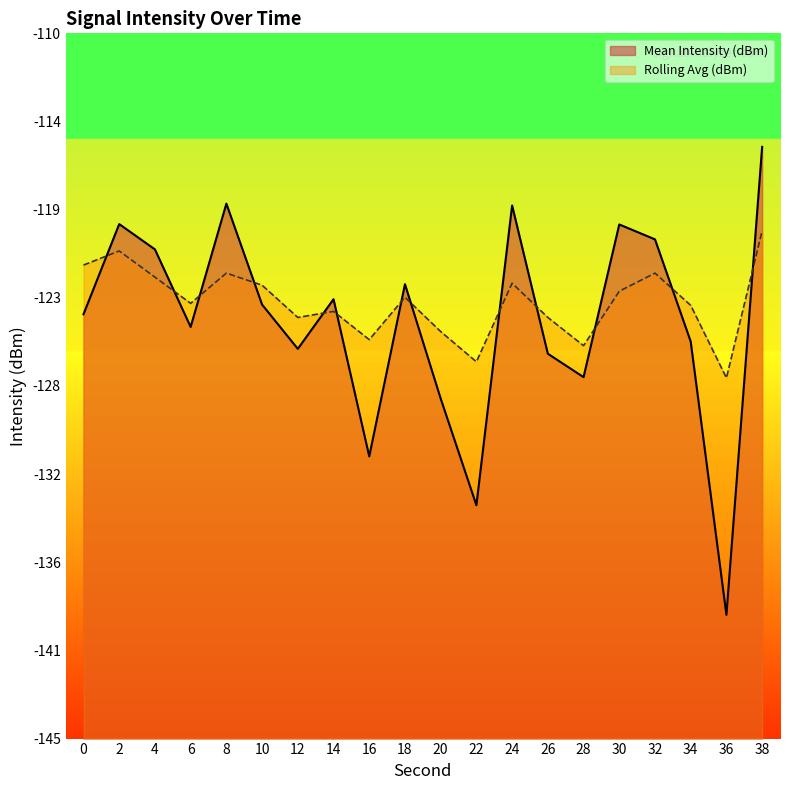

Rank the series by their average value, from lowest to highest.

Mean Intensity (dBm), Rolling Avg (dBm)